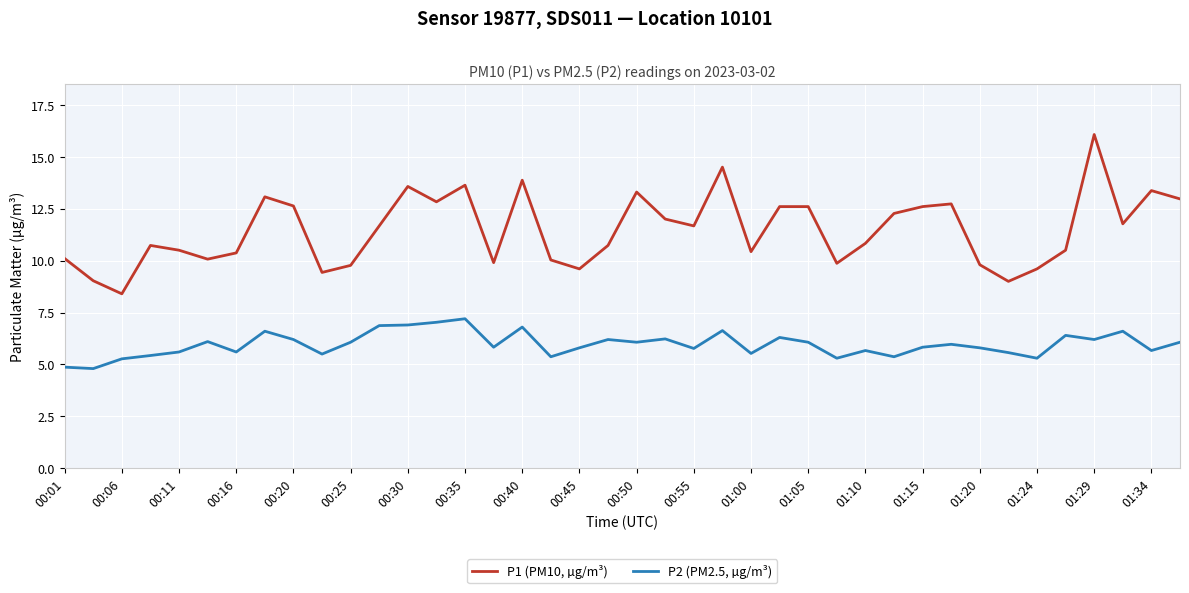

Rank the series by their average value, from highest to lowest.

P1 (PM10, µg/m³), P2 (PM2.5, µg/m³)